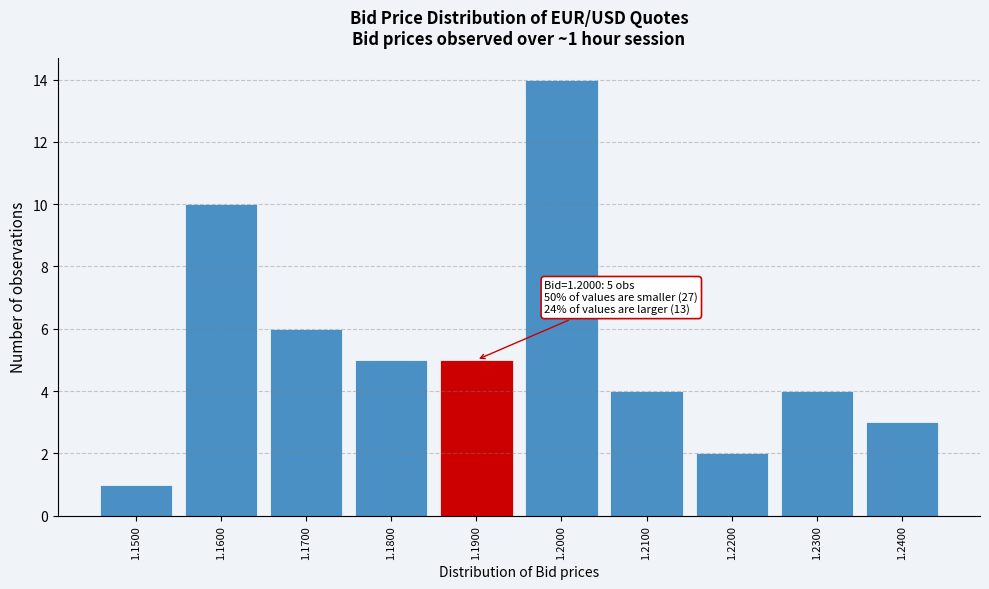

Reading left to right, transcribe all the data shown in this chart.

1.1500=1	1.1600=10	1.1700=6	1.1800=5	1.1900=5	1.2000=14	1.2100=4	1.2200=2	1.2300=4	1.2400=3